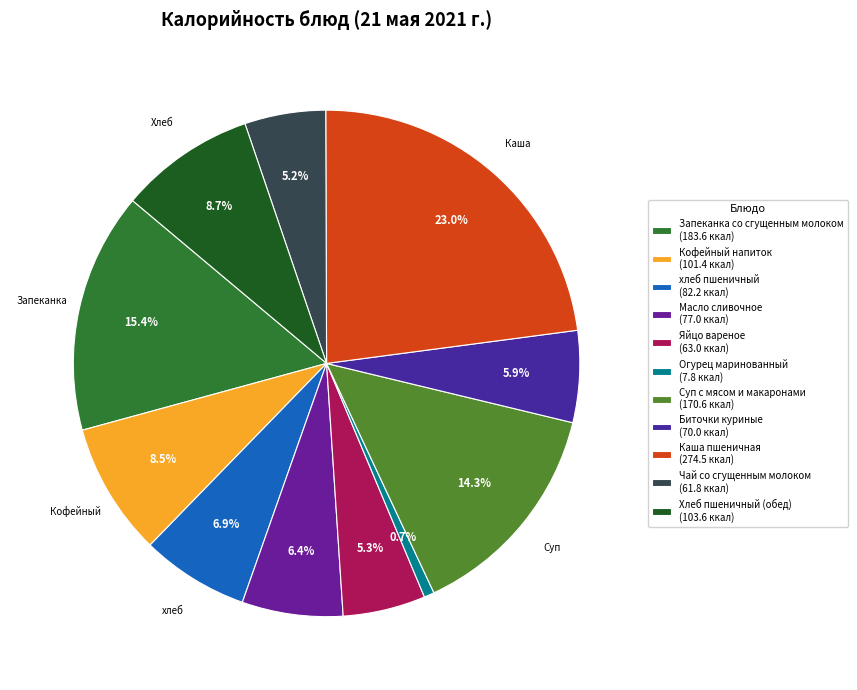

Which category has the smallest portion of the pie?

Огурец маринованный